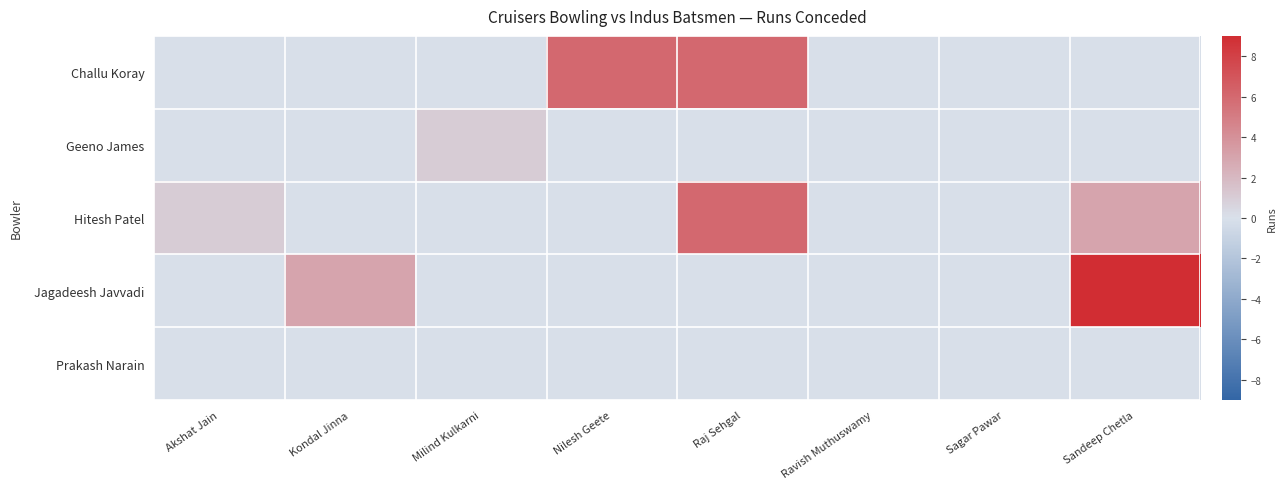

Rank the series by their maximum value, from highest to lowest.

Jagadeesh Javvadi, Challu Koray, Hitesh Patel, Geeno James, Prakash Narain